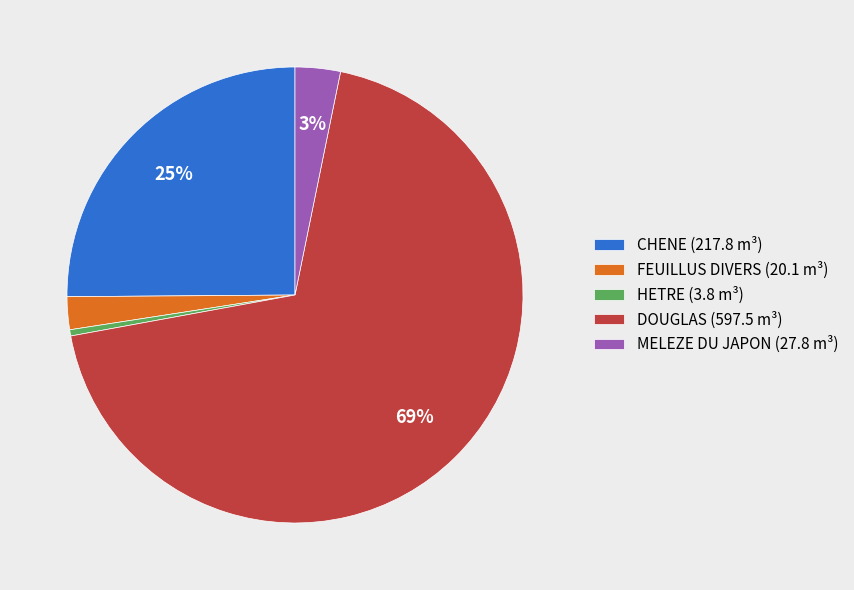

What is the largest slice in the pie chart?

DOUGLAS (597.5 m³)